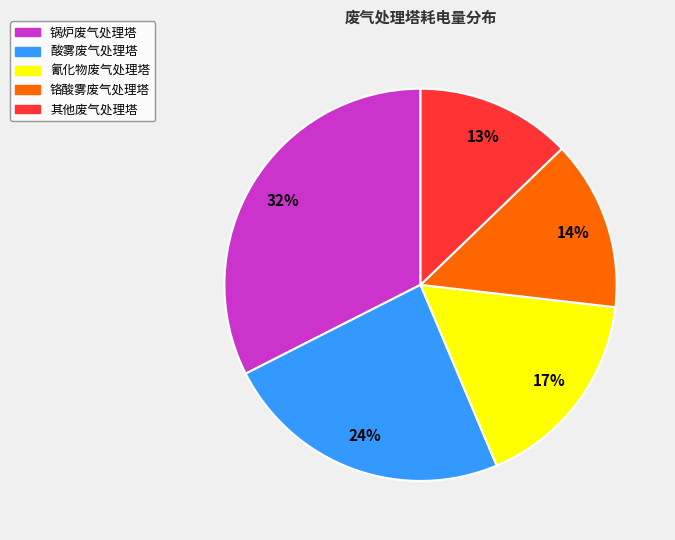

How many segments does this pie chart have?

5